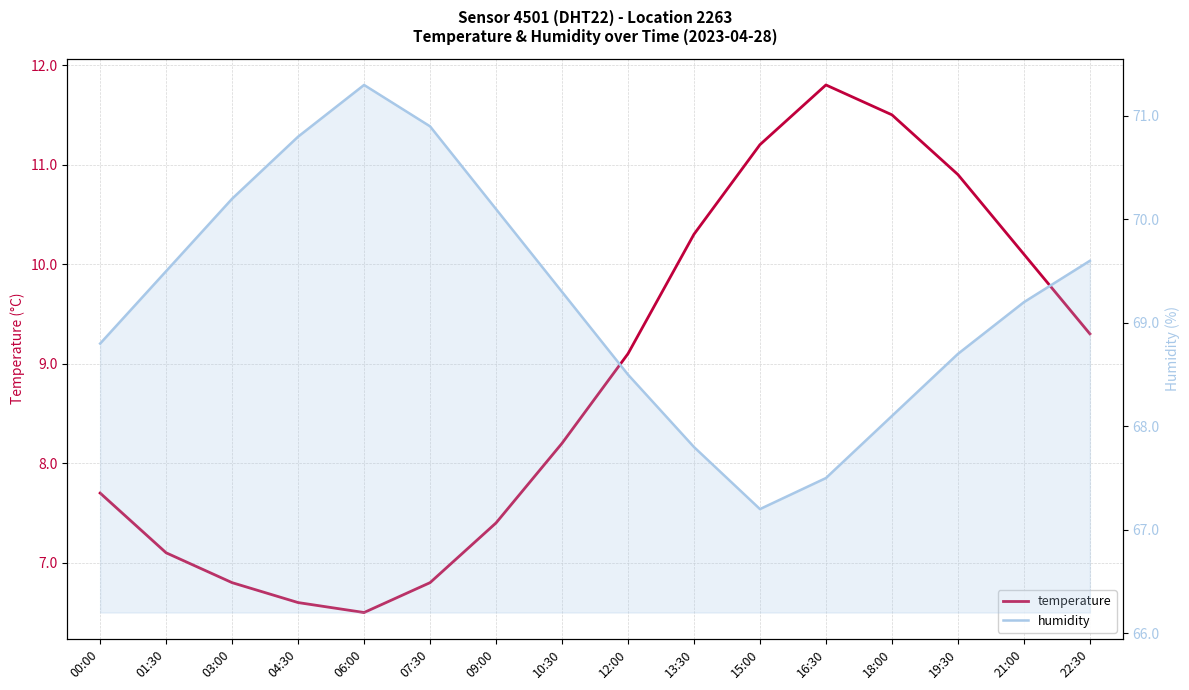

The humidity series shows 108.8 at 18:00. True or false?

False